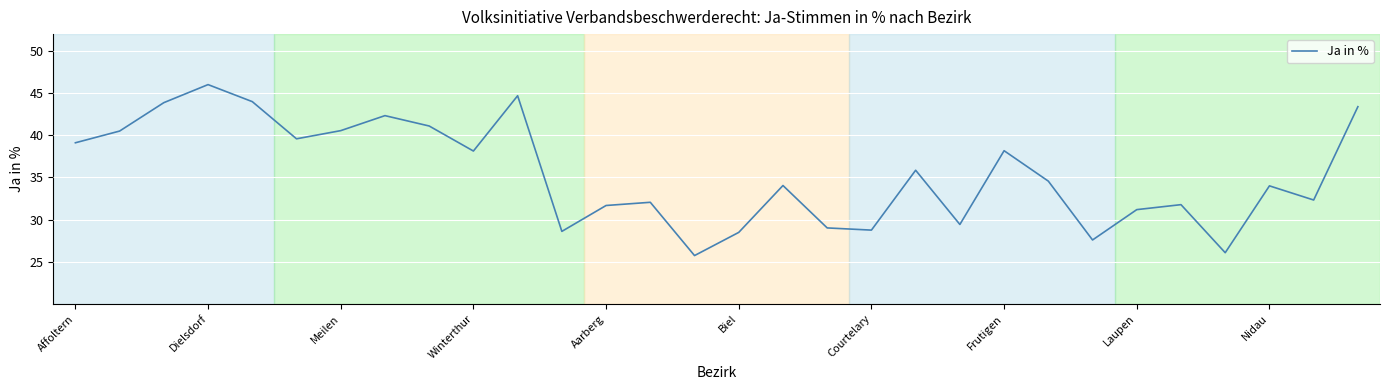

What is the smallest value displayed?

25.7